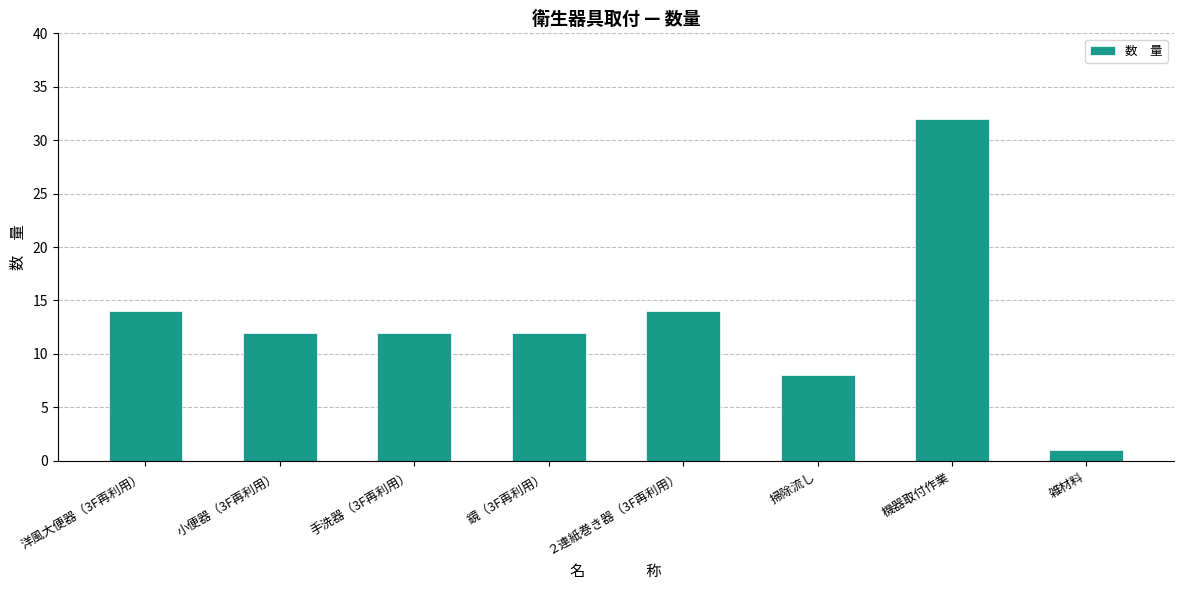

Reading right to left, what are all the values shown in this chart?

雑材料=1	機器取付作業=32	掃除流し=8	２連紙巻き器（3F再利用）=14	鏡（3F再利用）=12	手洗器（3F再利用）=12	小便器（3F再利用）=12	洋風大便器（3F再利用）=14